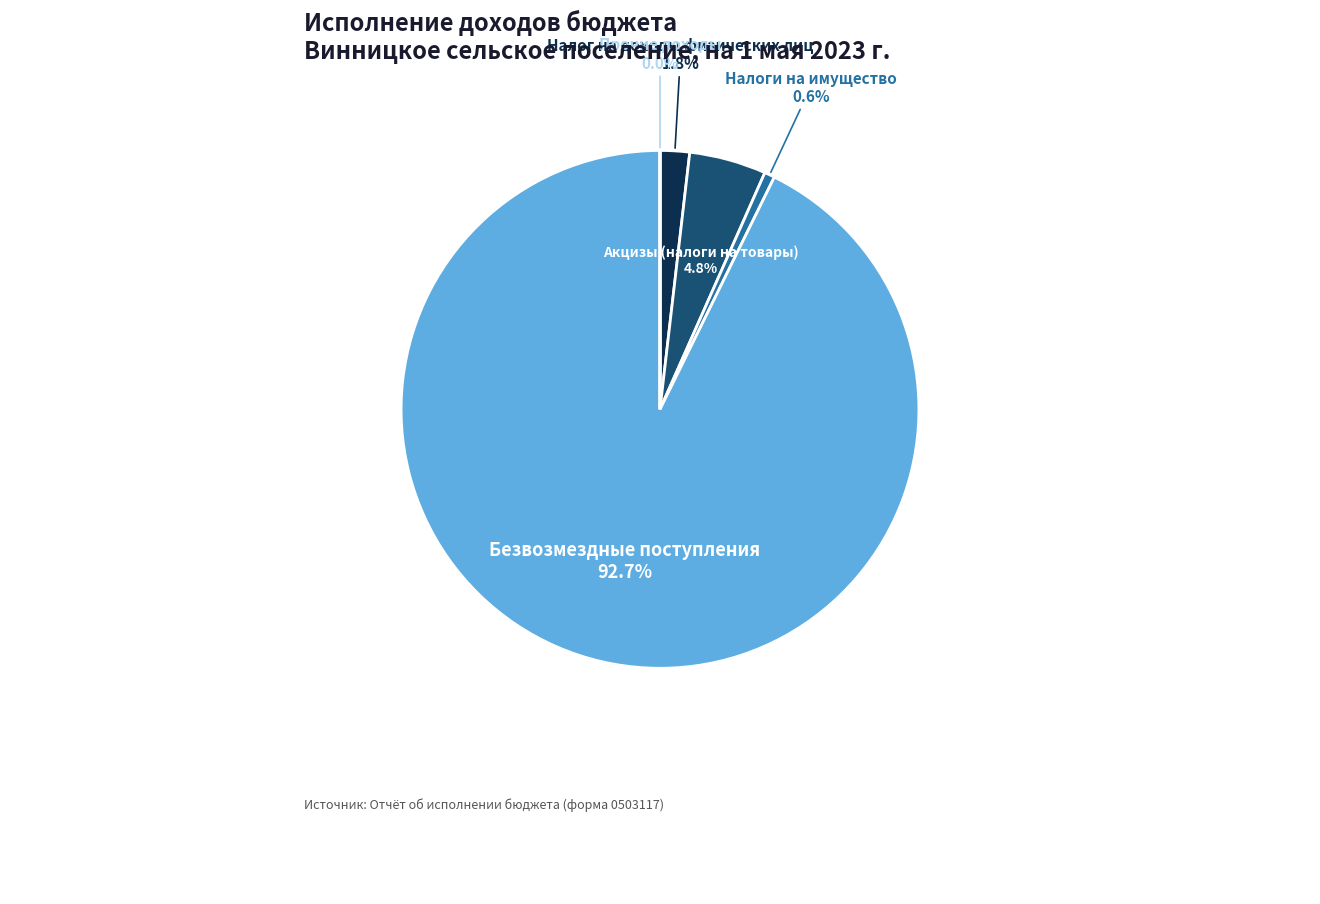

Is it true that Налоги на имущество is 1% of the pie?

True